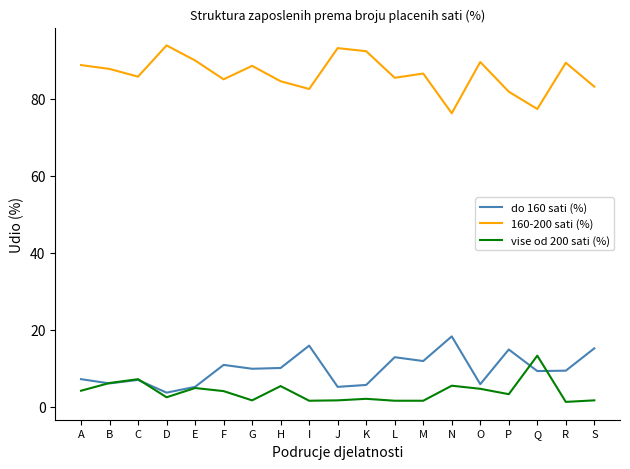

List the series in order of their peak value, lowest first.

vise od 200 sati (%), do 160 sati (%), 160-200 sati (%)